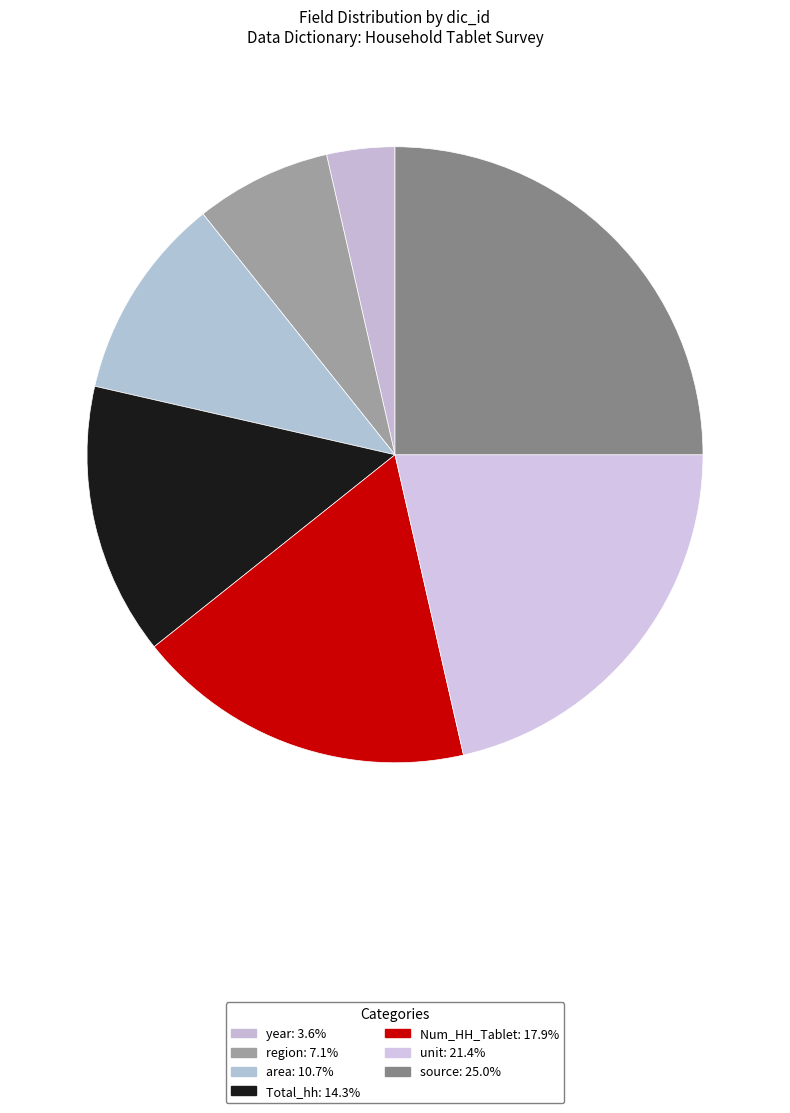

What is the smallest slice in the pie chart?

year